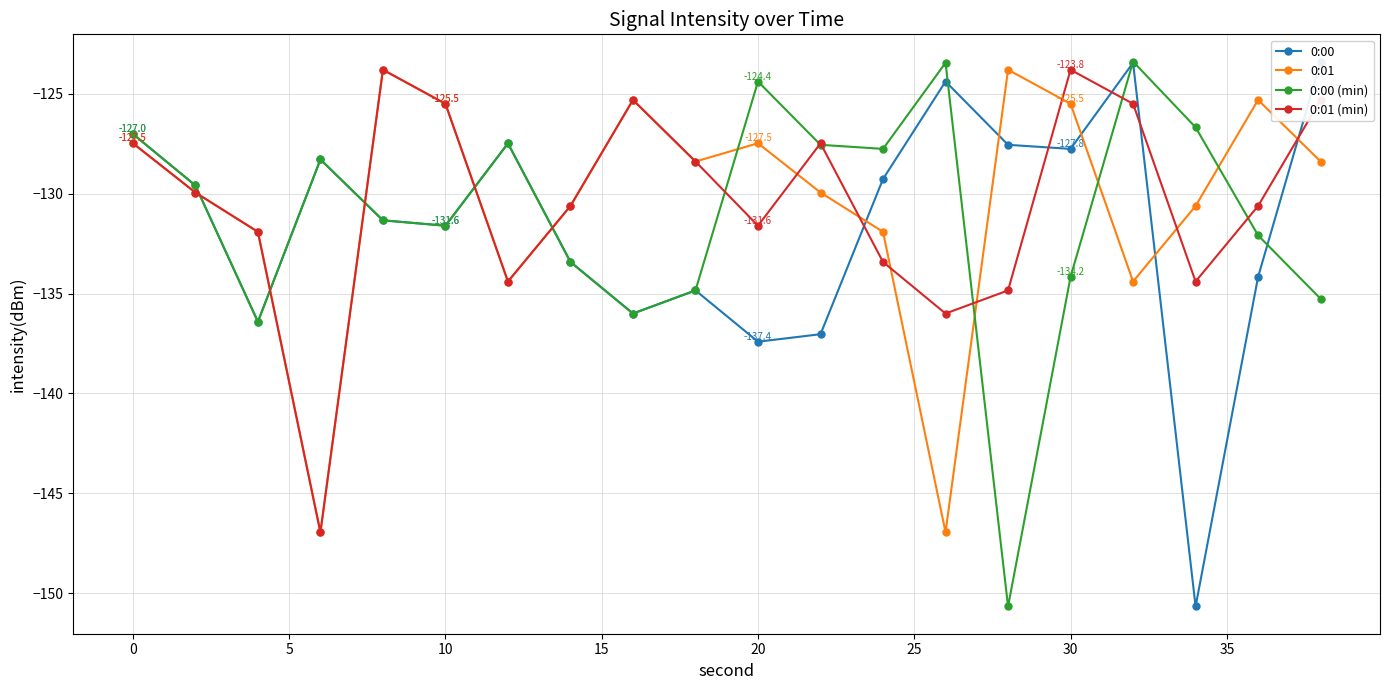

What is the minimum value for 0:01 (min)?

-146.9